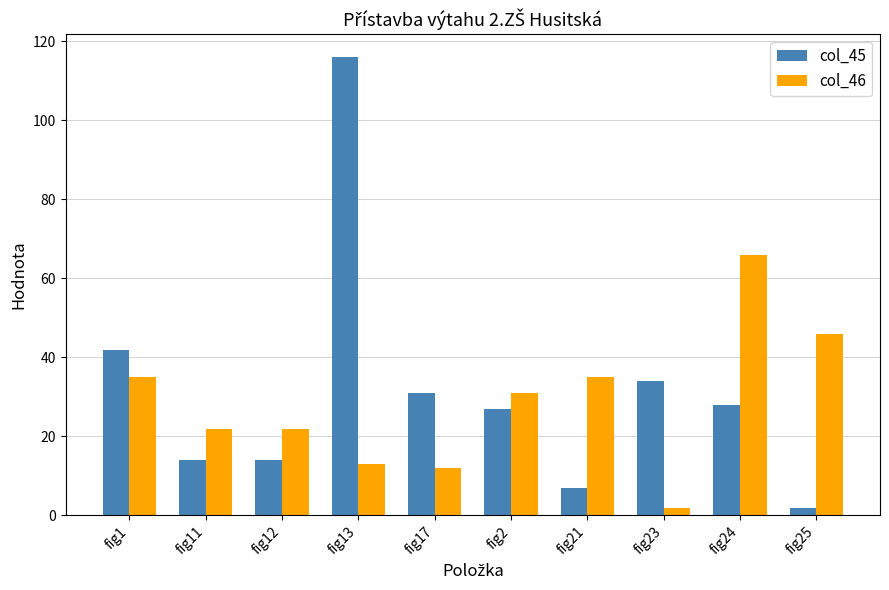

At which label does col_46 reach its peak?

fig24